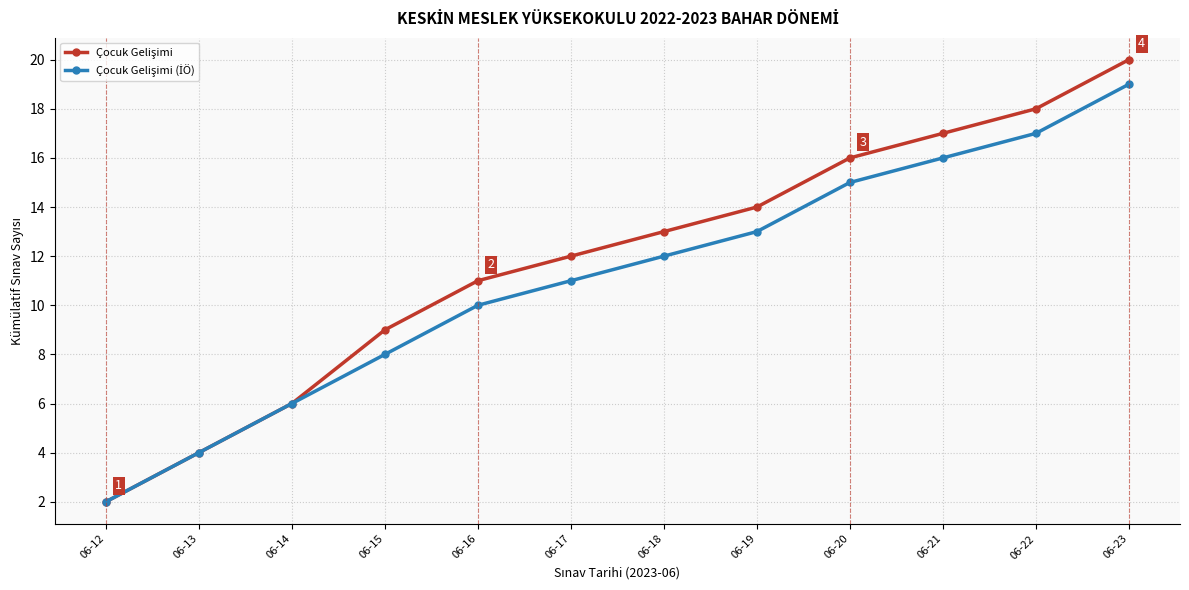

Which category has the highest value across all series?

06-23